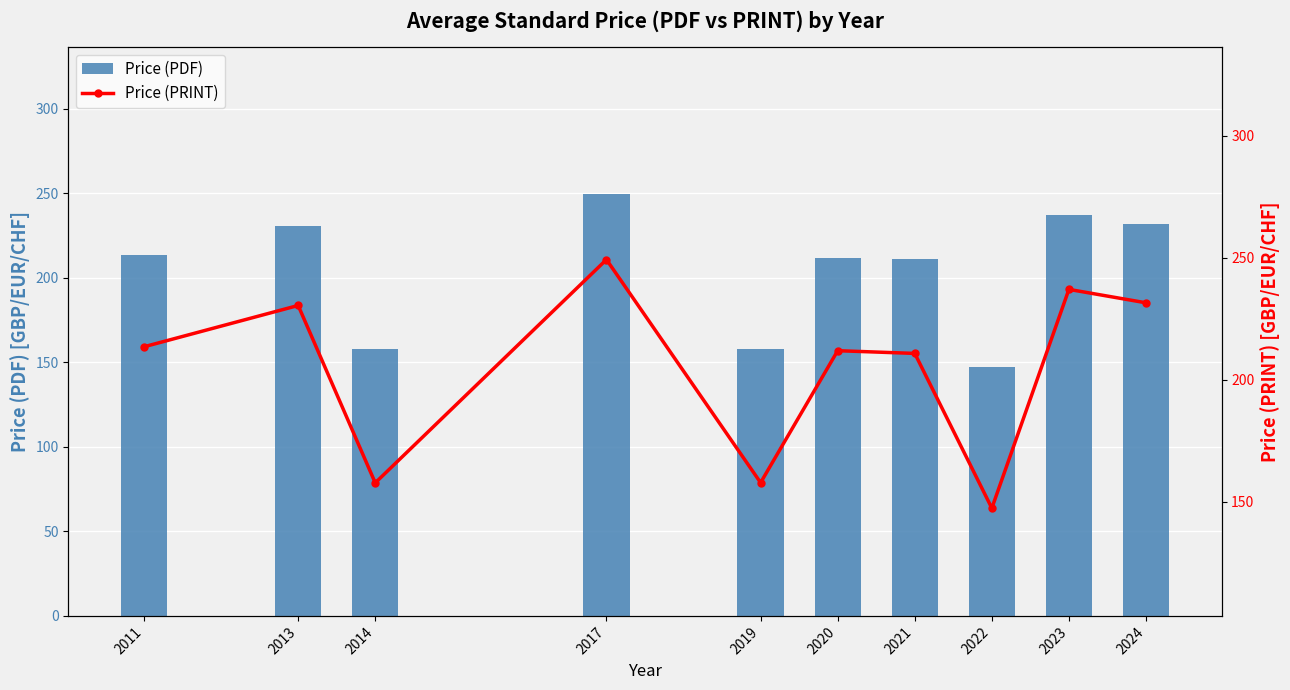

Between 2013 and 2017, which series saw the biggest shift?

Price (PDF)